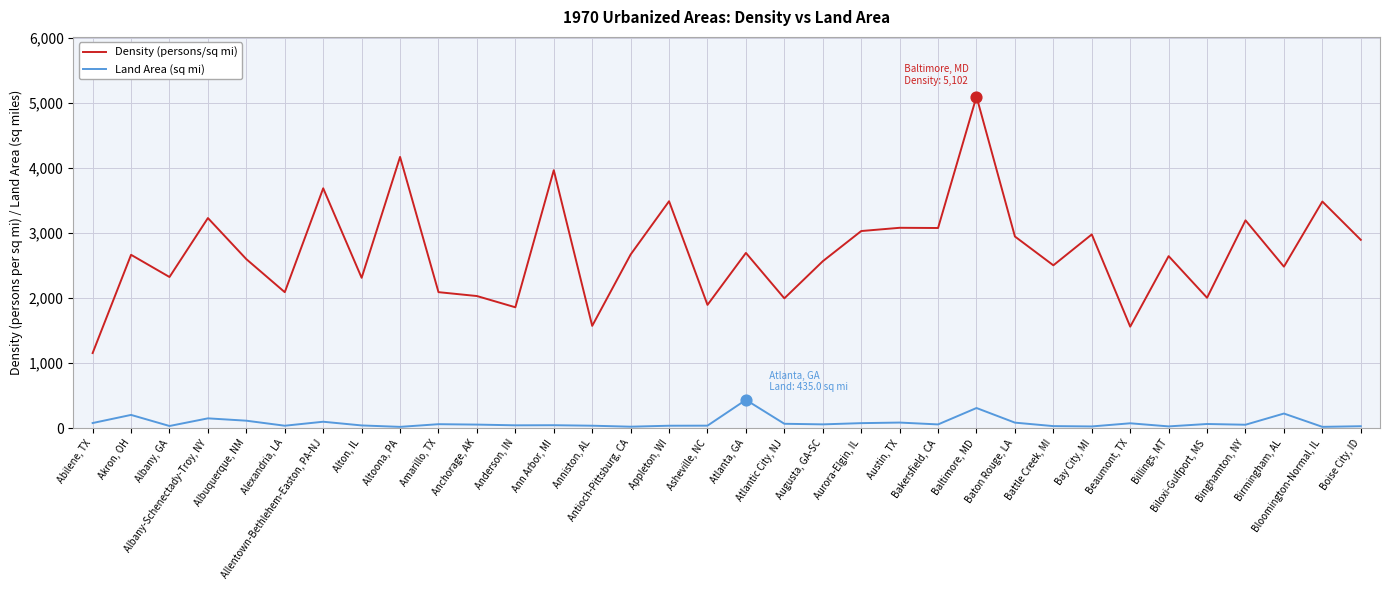

At which category is the sum across all series the highest?

Baltimore, MD